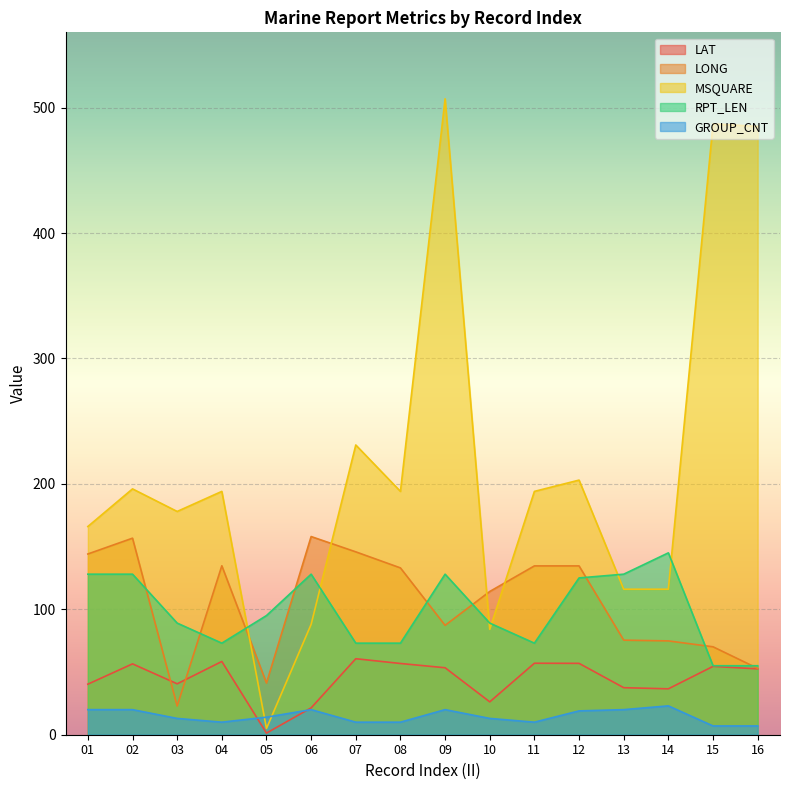

The value of GROUP_CNT at 07 is 10.0. True or false?

True